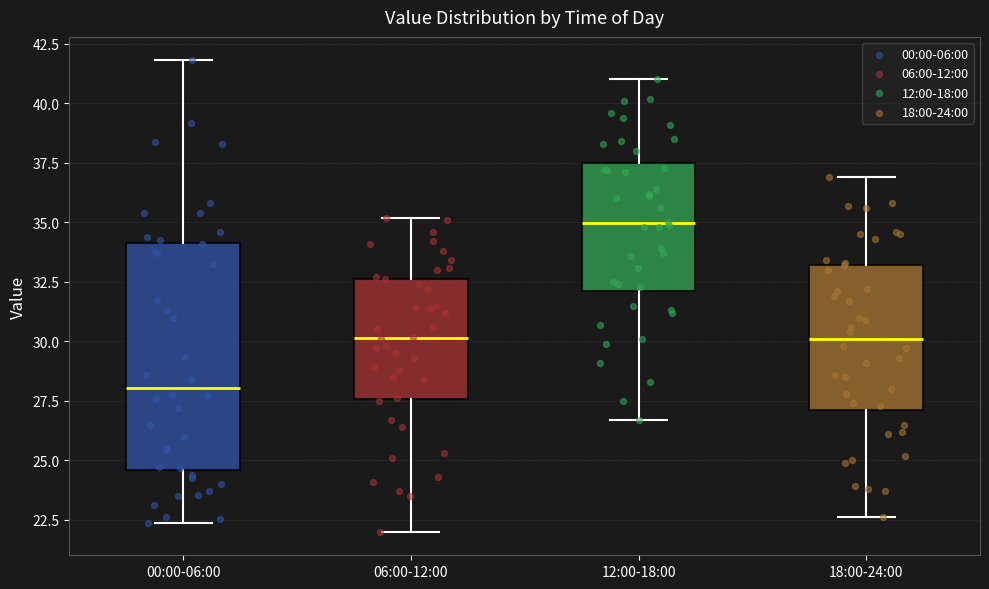

Which box has the lowest median line?

00:00-06:00